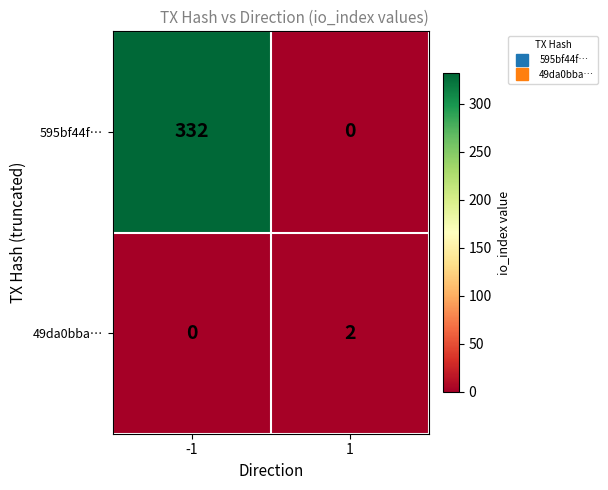

Reading right to left, what are all the values shown in this chart?

595bf44f…: 1=0	-1=332
49da0bba…: 1=2	-1=0